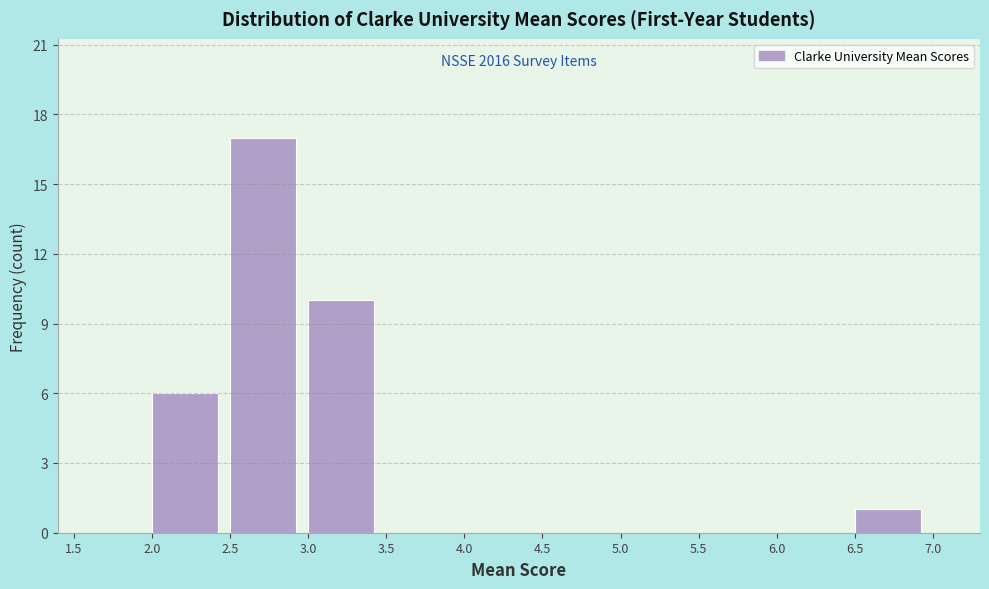

Over which range of the x-axis is the bar tallest?

2.5 to 3.0